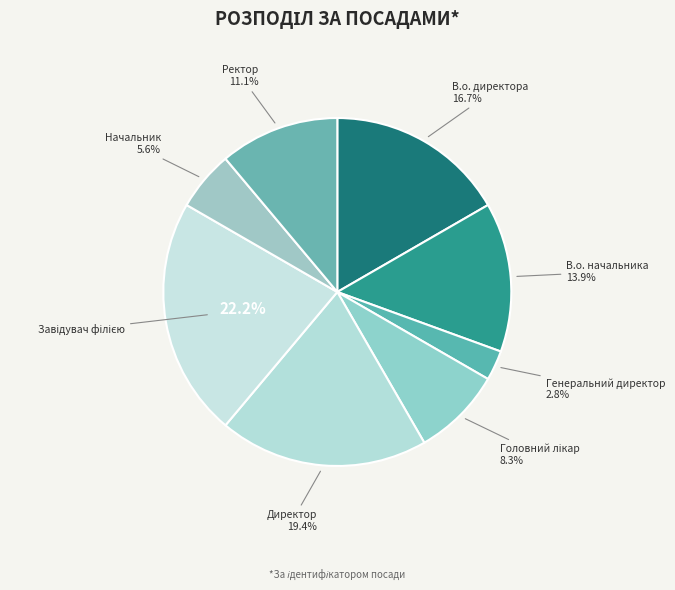

Between Начальник and В.о. начальника, which is larger?

В.о. начальника